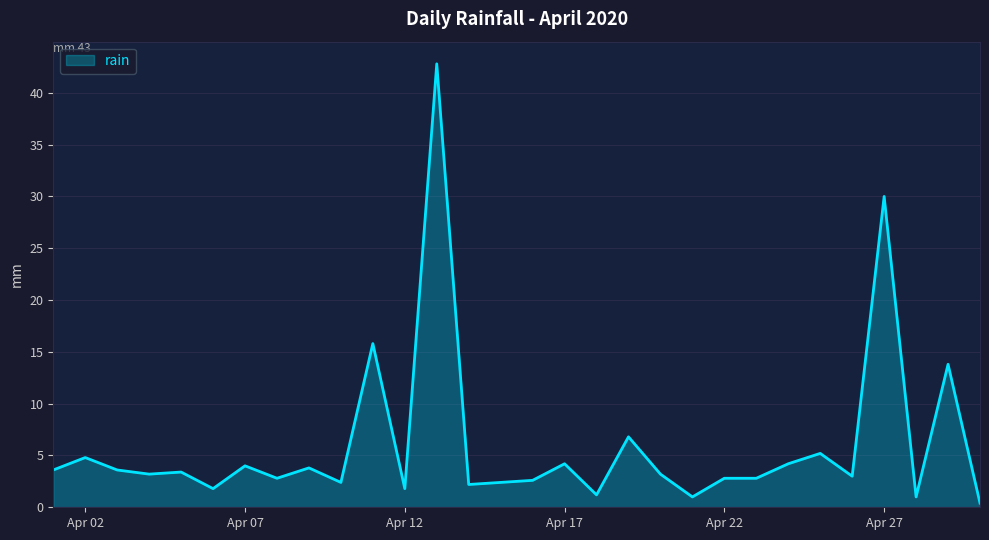

What is the greatest value displayed?

42.8